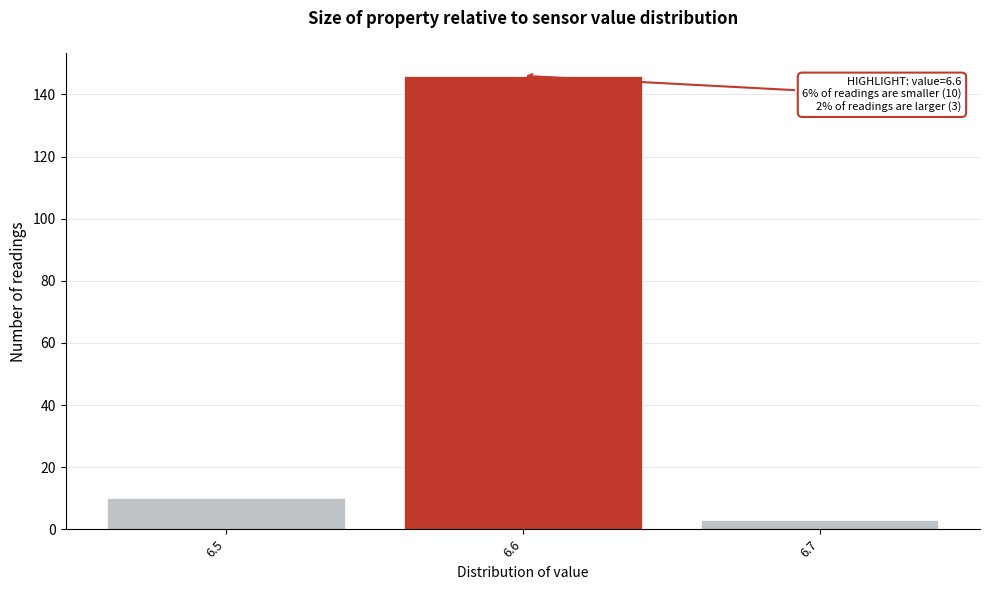

Which range on the x-axis has the tallest bar?

6.55 to 6.65